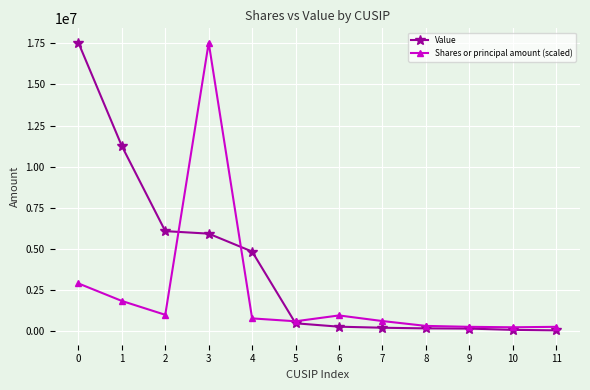

True or false: Shares or principal amount (scaled) has more than 0 points higher than both neighbors.

True